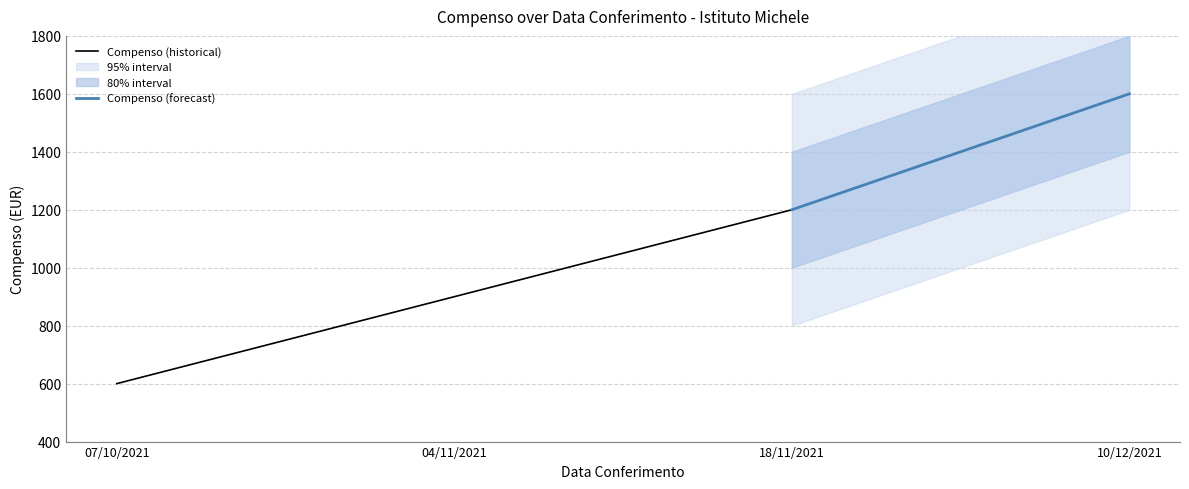

Where does the data first go above 1200?

10/12/2021